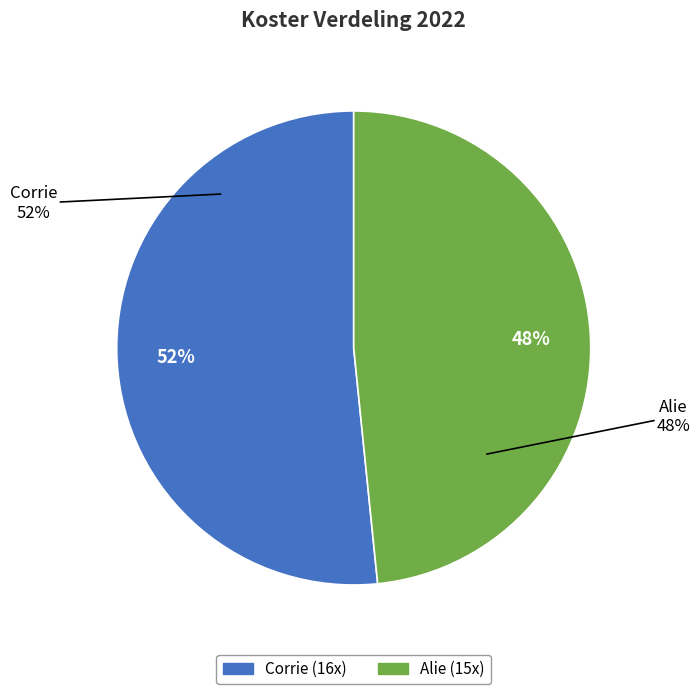

To the nearest percent, what is the combined percentage of Alie and Corrie?

100%